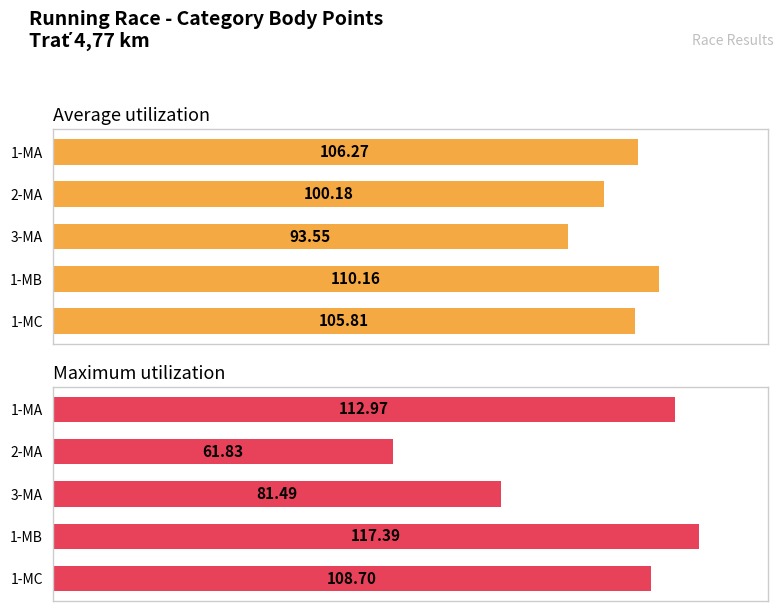

Read the Maximum utilization value at 1-MC.

108.7